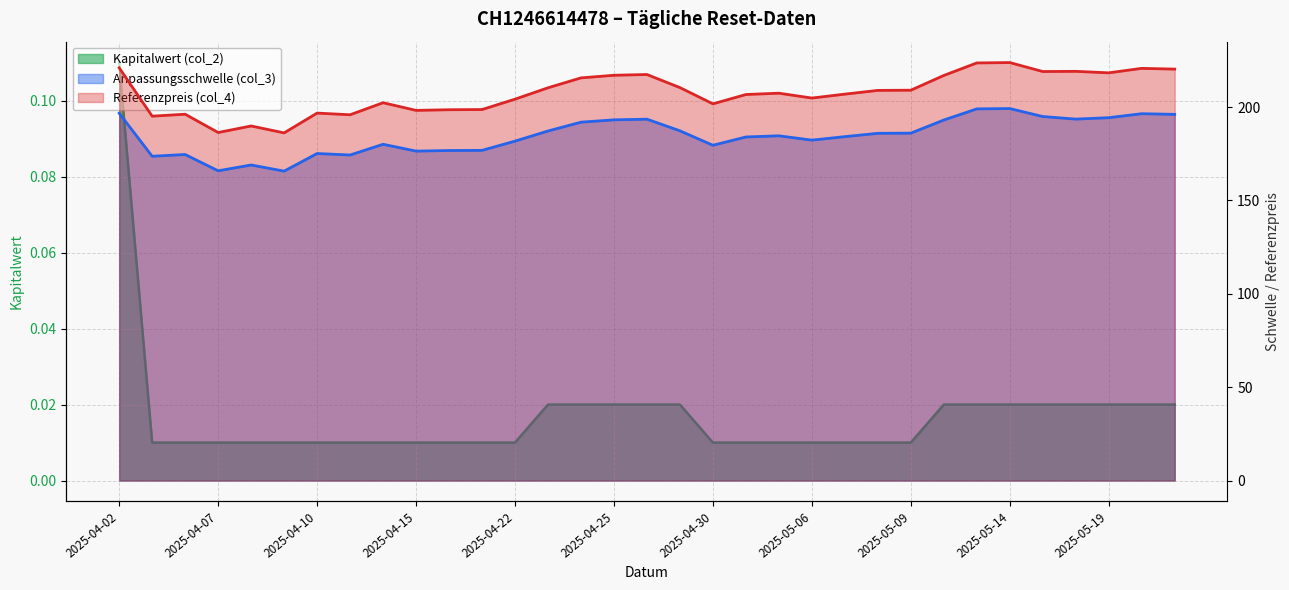

What position from the left is 2025-04-11?

8